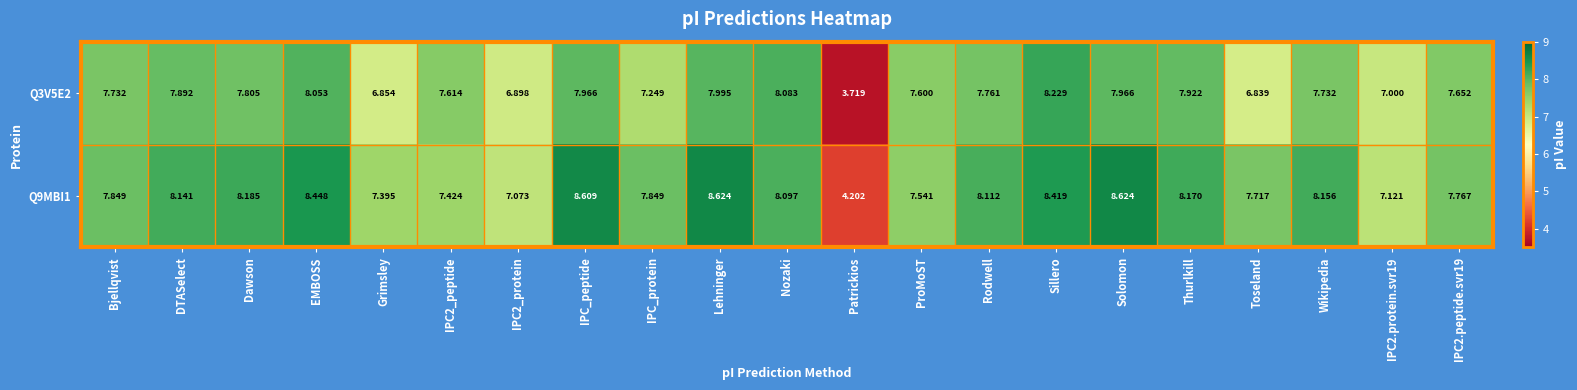

Count the number of data series in this chart.

2